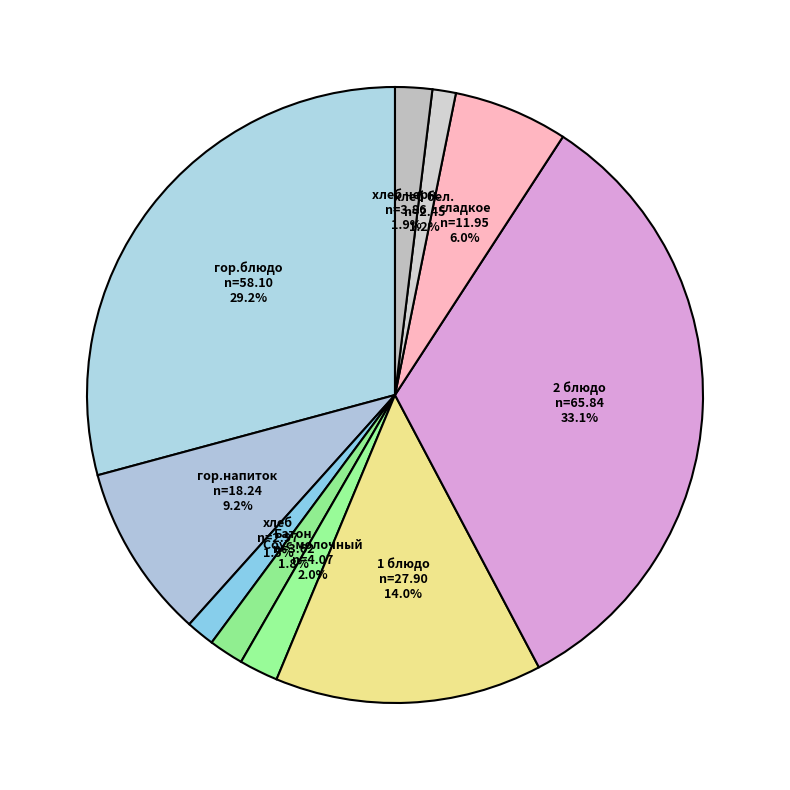

Is it true that гор.напиток is 1% of the pie?

False